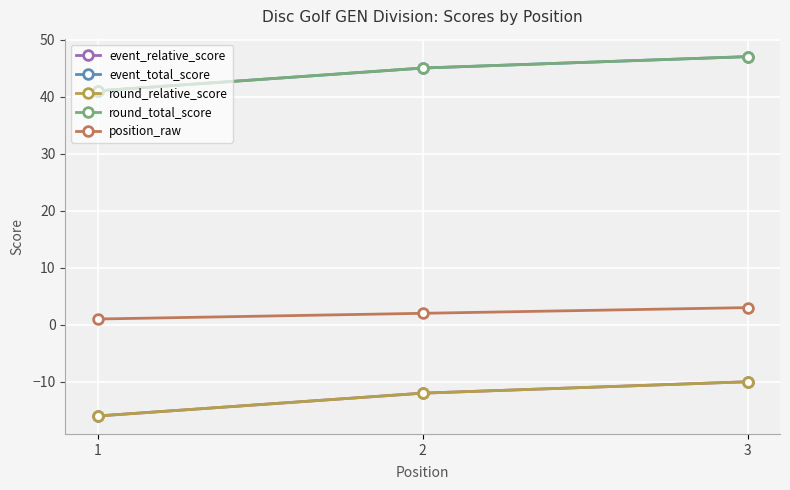

Between 1 and 2, which series saw the biggest shift?

event_relative_score